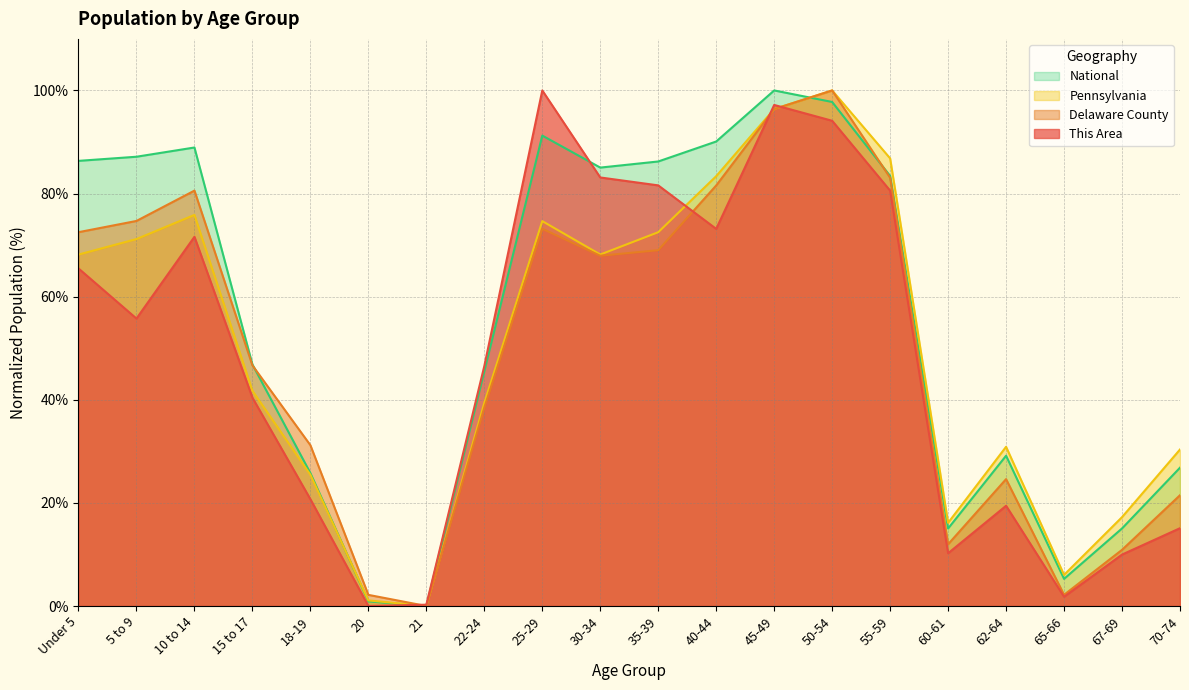

How many lines are shown in the chart?

4